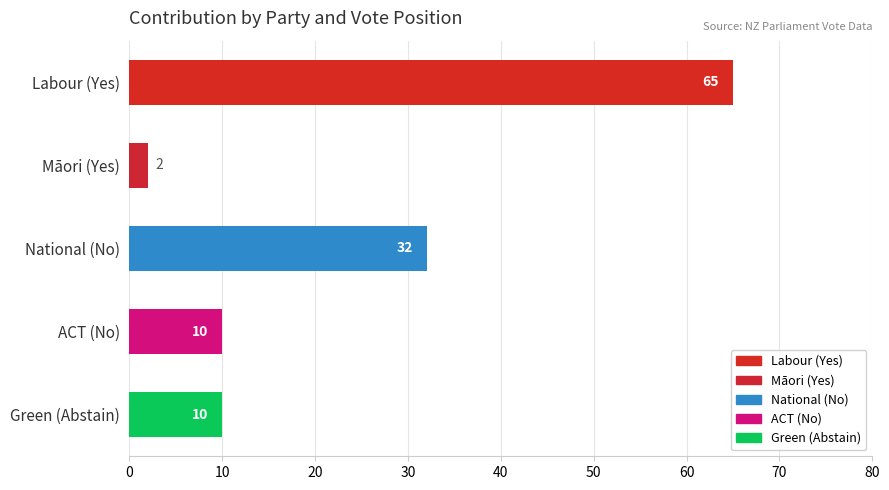

What is the smallest value displayed?

2